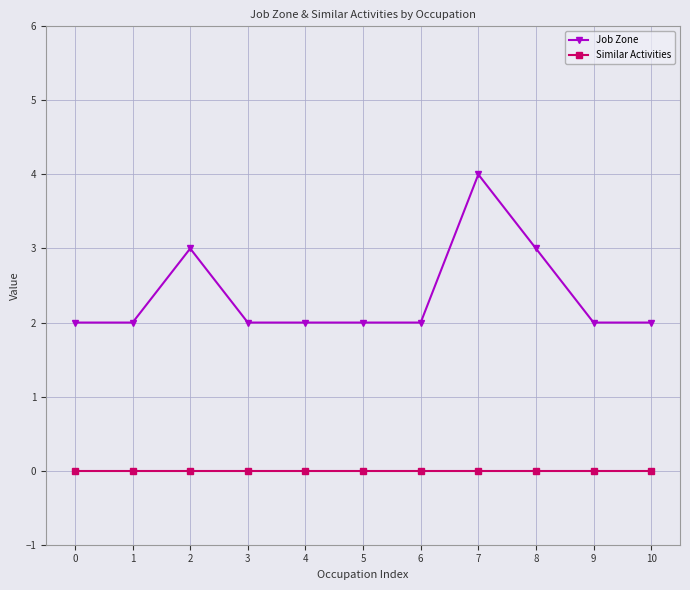

What is the average value of the Job Zone series?

2